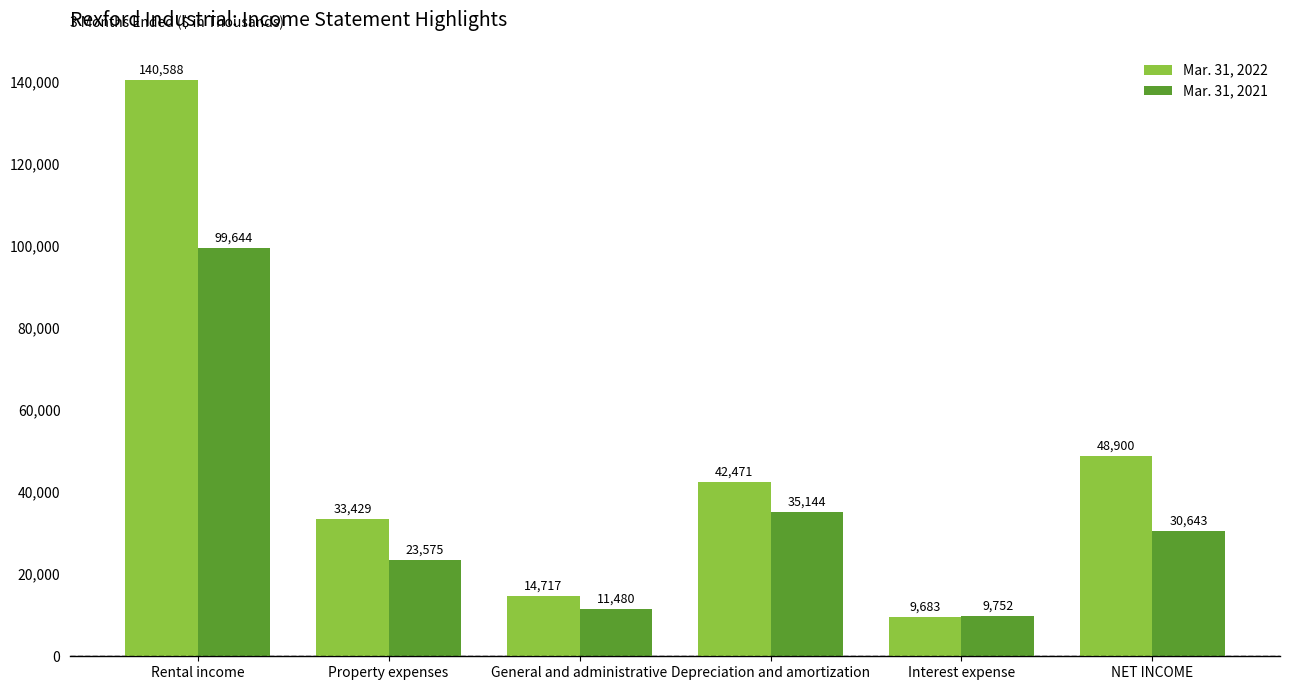

How many data points in Mar. 31, 2021 are less than 30643?

3